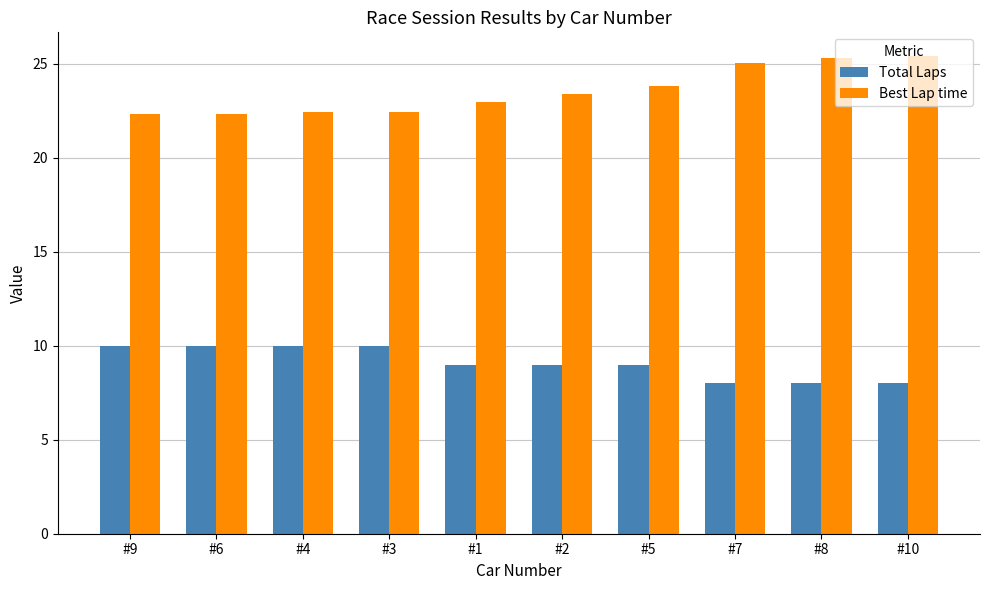

At which label is Best Lap time closest to 23?

#1